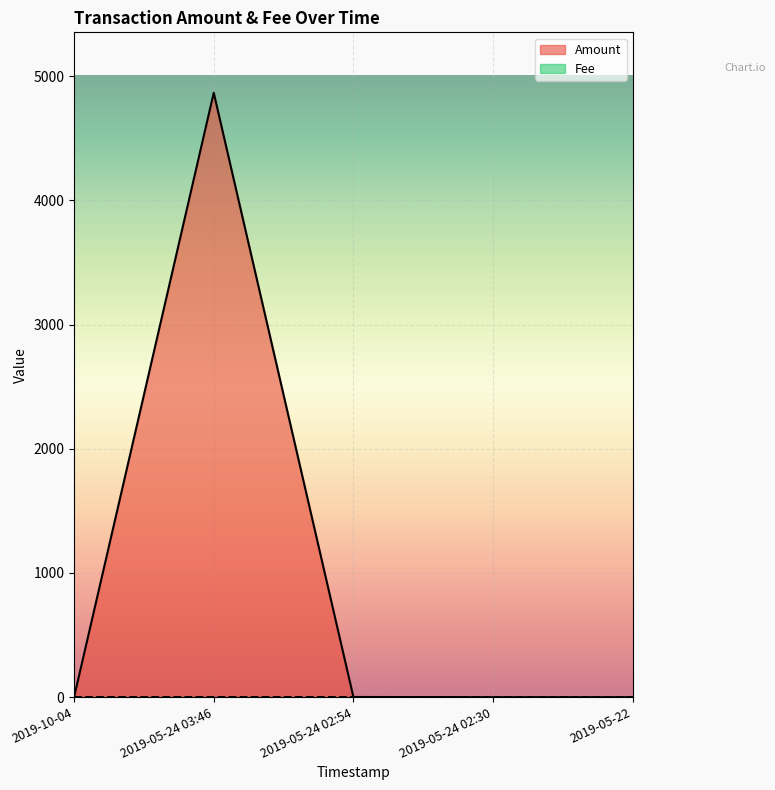

Which has a higher value, 2019-05-24 03:46 or 2019-05-24 02:54?

2019-05-24 03:46